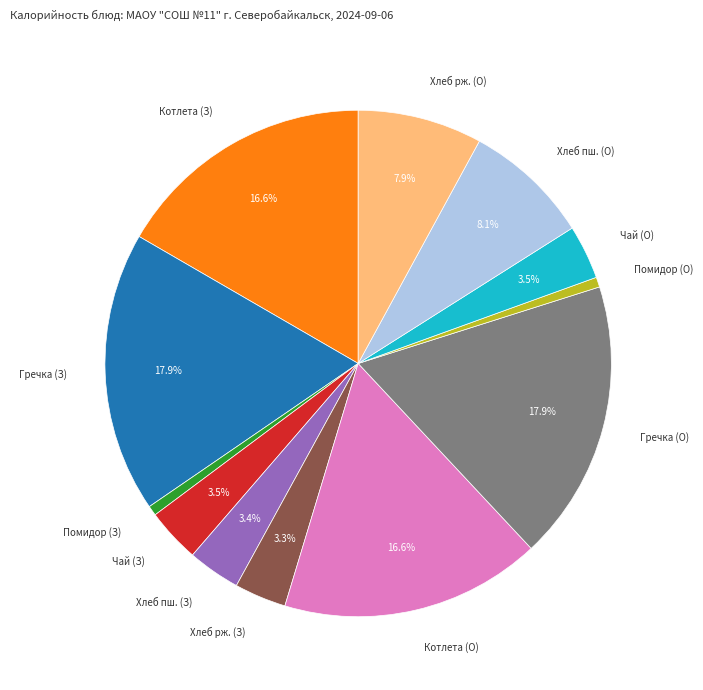

Is there any slice that represents more than half of the pie?

No